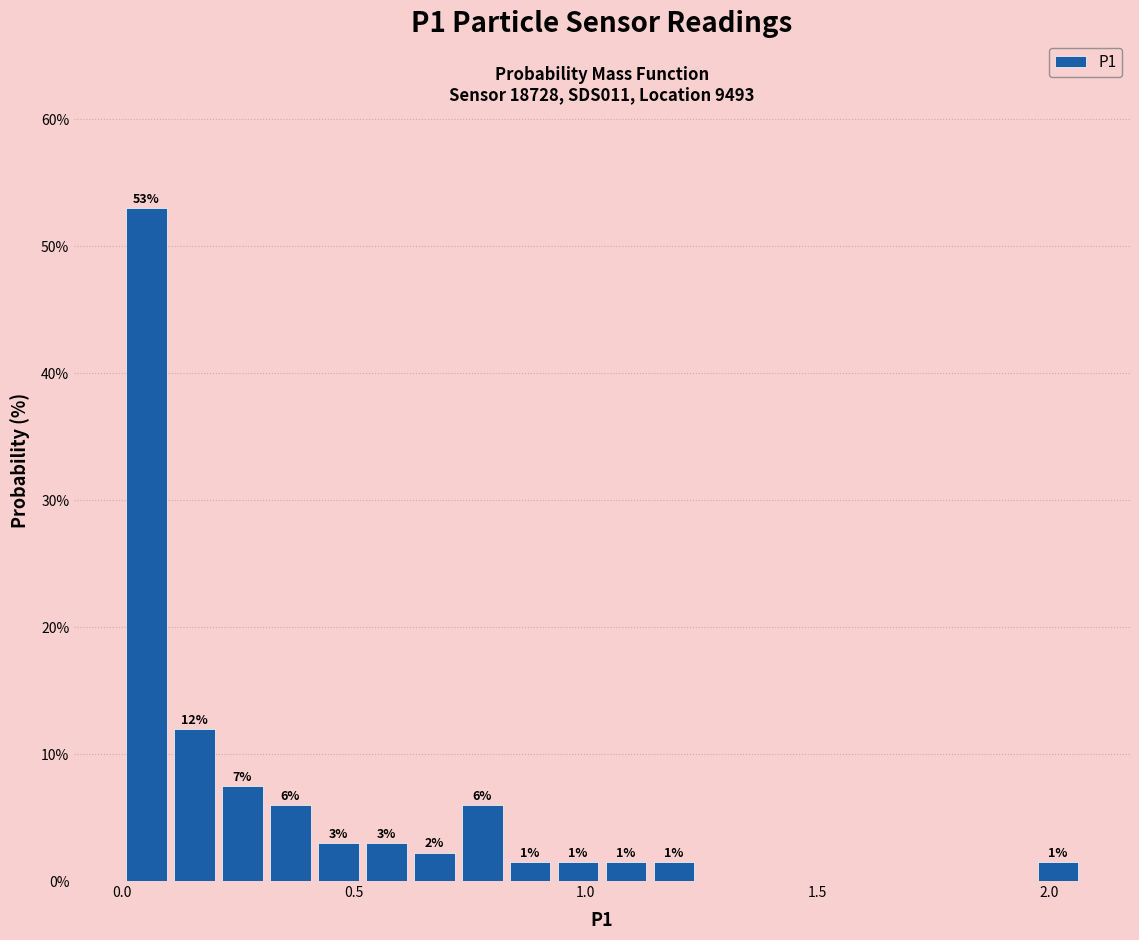

Around what value on the x-axis is the tallest bar? Give the approximate position of its centre, as read against the axis.

0.05